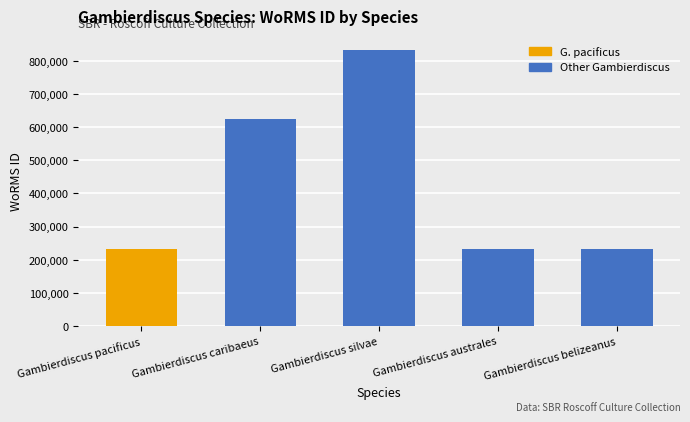

What is the difference between the maximum and second lowest values?

599675